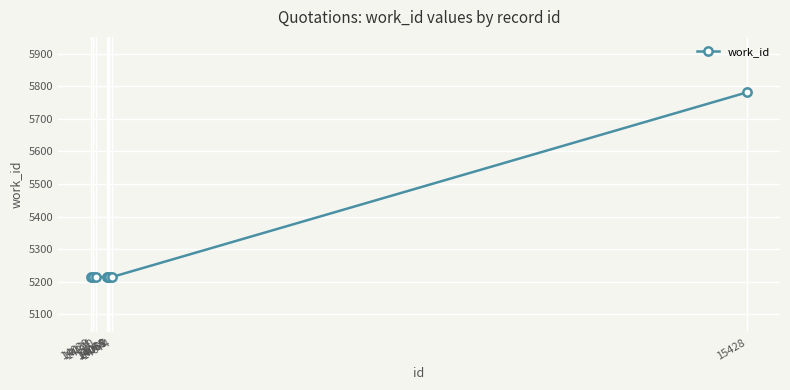

What is the smallest value displayed?

5214